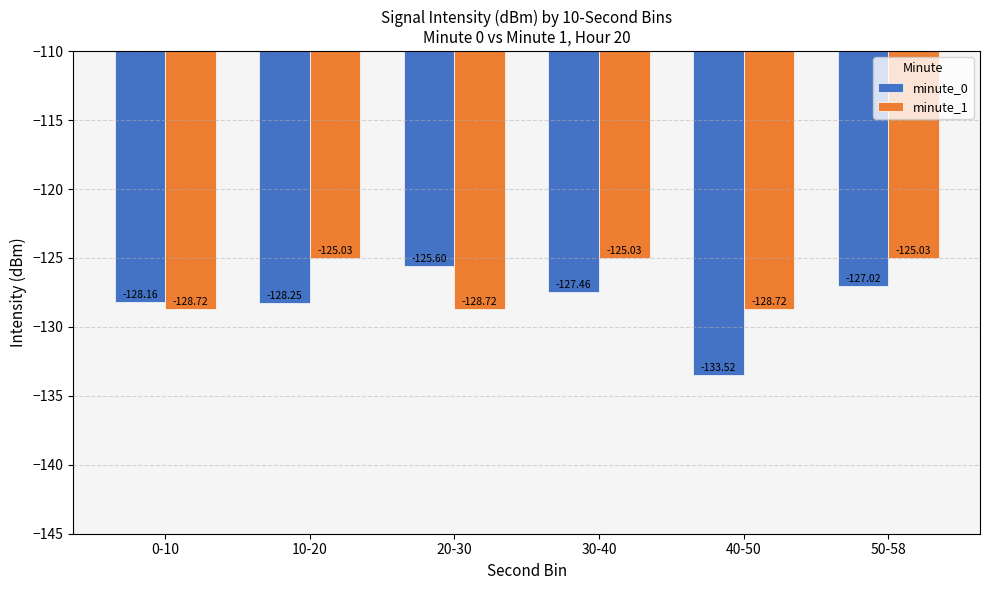

What is the difference between the second highest and minimum values in the minute_1 series?

3.7